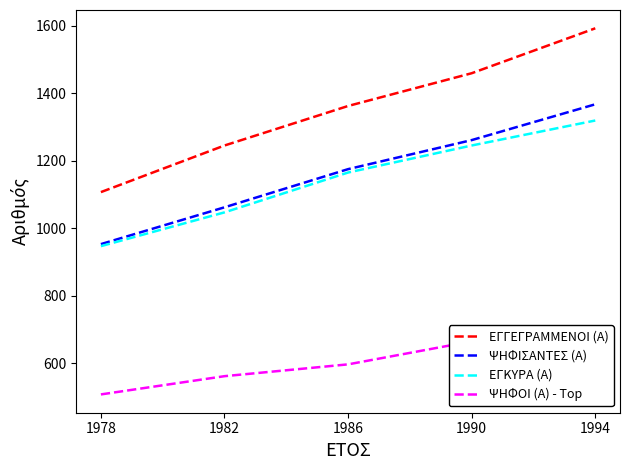

At which label does ΨΗΦΟΙ (Α) - Top first exceed 597?

1990